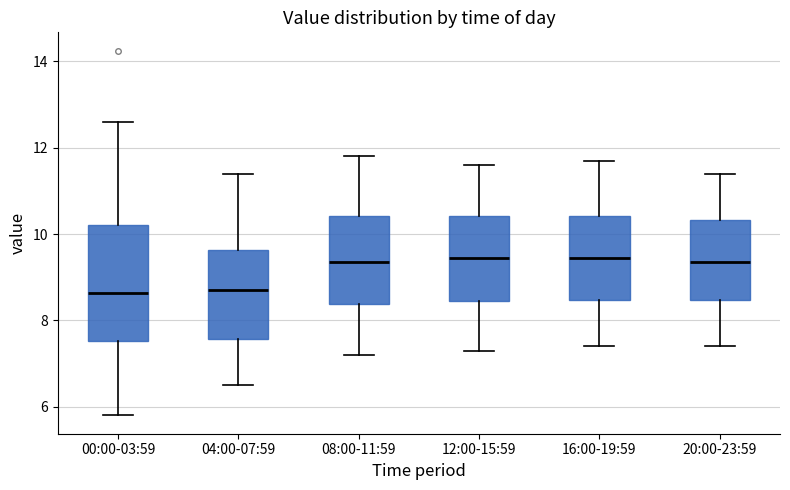

Reading left to right, read every box against the y-axis: the position of its median line, the range the box covers, and the ends of its whiskers. The values are not printed on the chart, so give them approximately, as read against the axis.

00:00-03:59: median 8.6, box 7.6 to 10.2, whiskers 5.8 to 12.6
04:00-07:59: median 8.8, box 7.6 to 9.6, whiskers 6.6 to 11.4
08:00-11:59: median 9.4, box 8.4 to 10.4, whiskers 7.2 to 11.8
12:00-15:59: median 9.4, box 8.4 to 10.4, whiskers 7.4 to 11.6
16:00-19:59: median 9.4, box 8.4 to 10.4, whiskers 7.4 to 11.8
20:00-23:59: median 9.4, box 8.4 to 10.4, whiskers 7.4 to 11.4